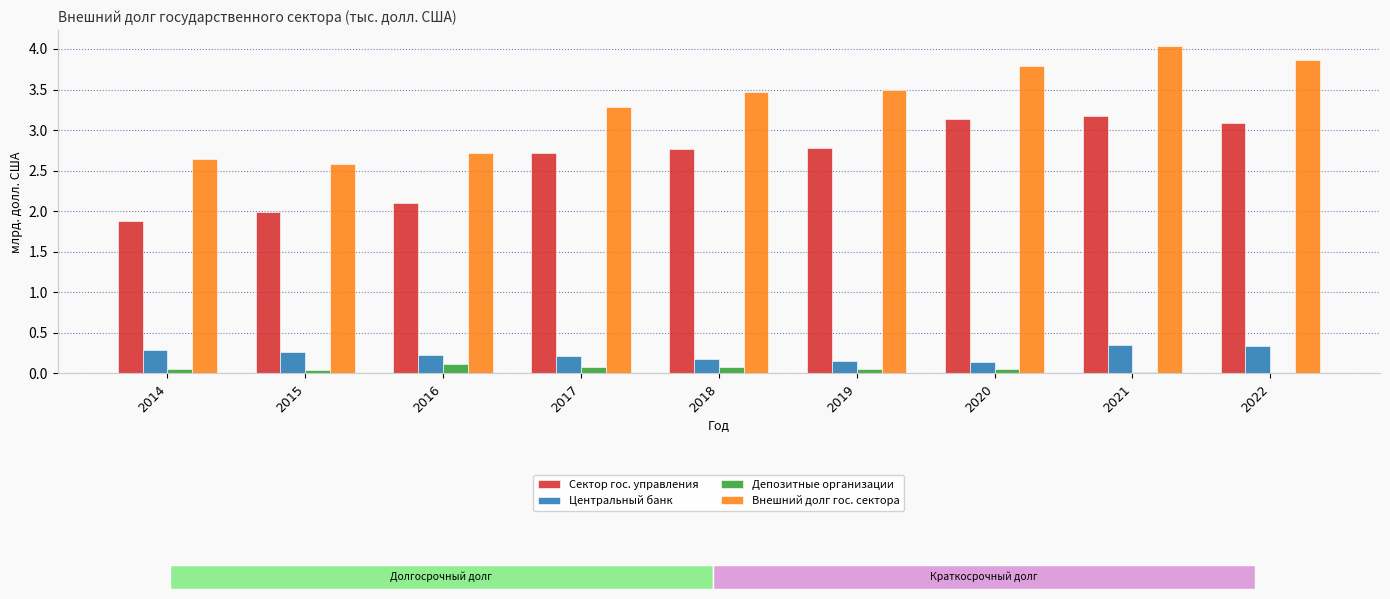

The Сектор гос. управления series shows 3.3 at 2016. True or false?

False